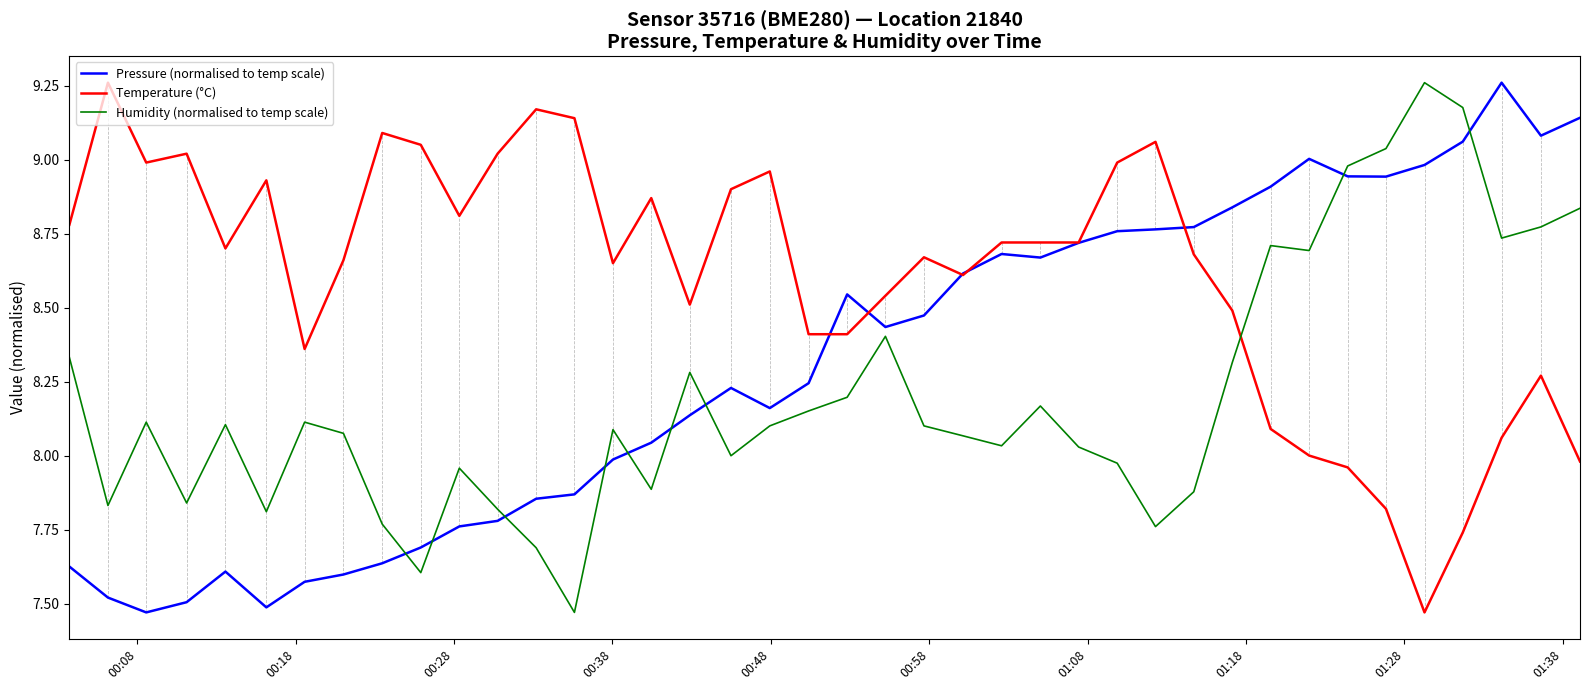

True or false: Humidity (normalised to temp scale) has more than 1 points higher than both neighbors.

True